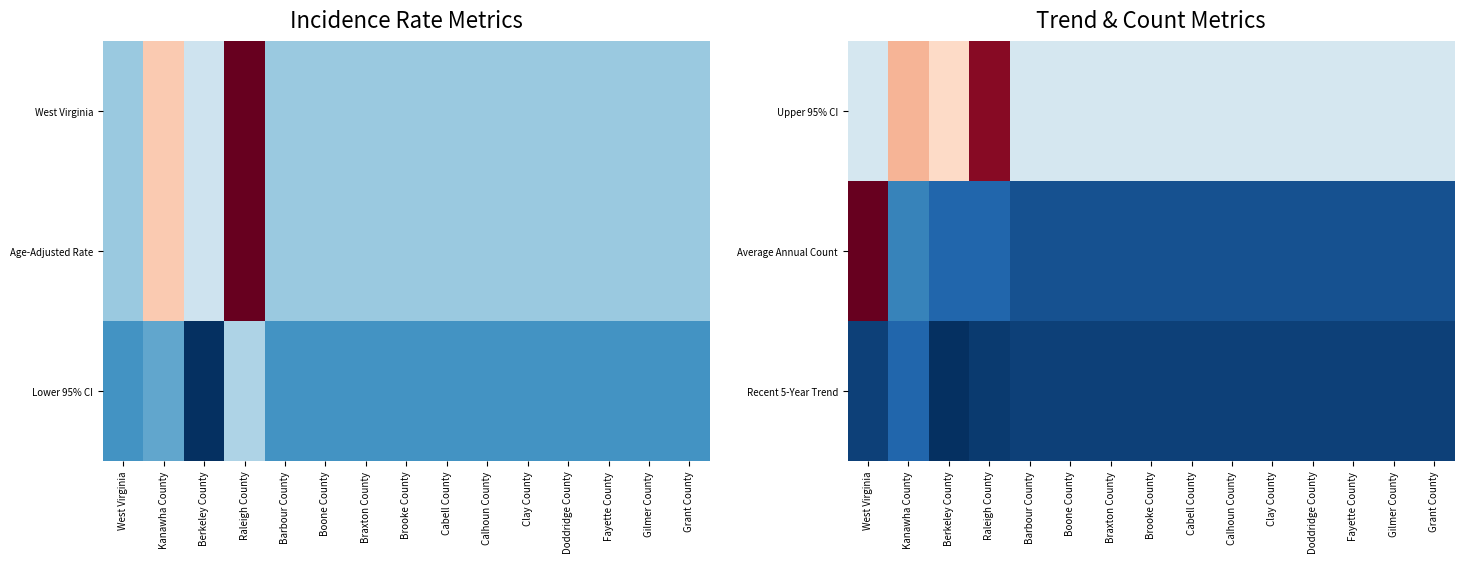

Is it true that Average Annual Count equals 3.1 at Gilmer County?

False